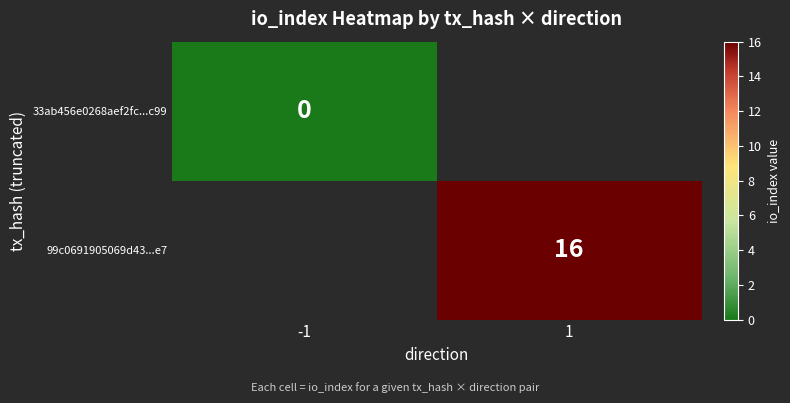

True or false: 99c0691905069d43...e7 has a value of 3.8 at 1.

False